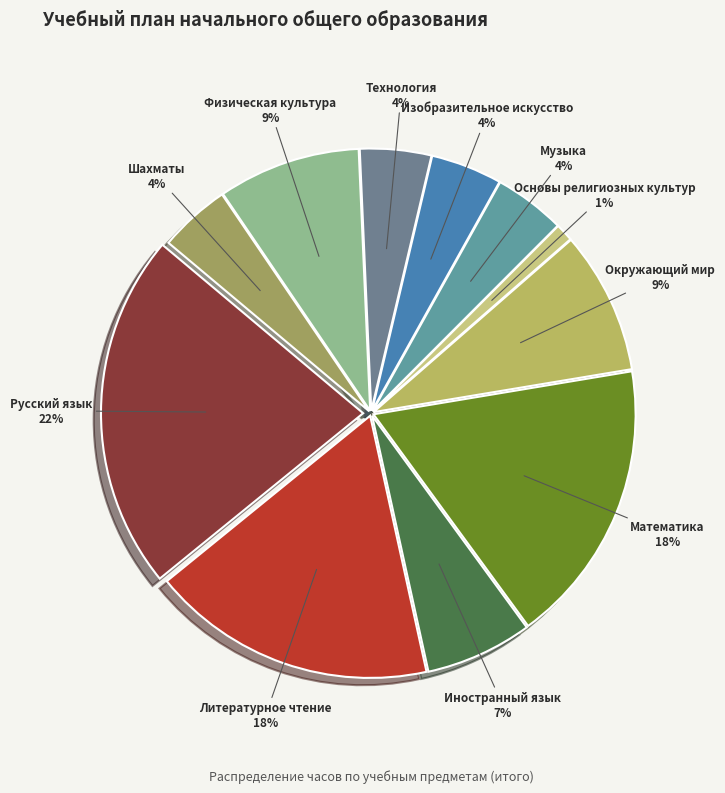

Between Окружающий мир and Технология, which is larger?

Окружающий мир